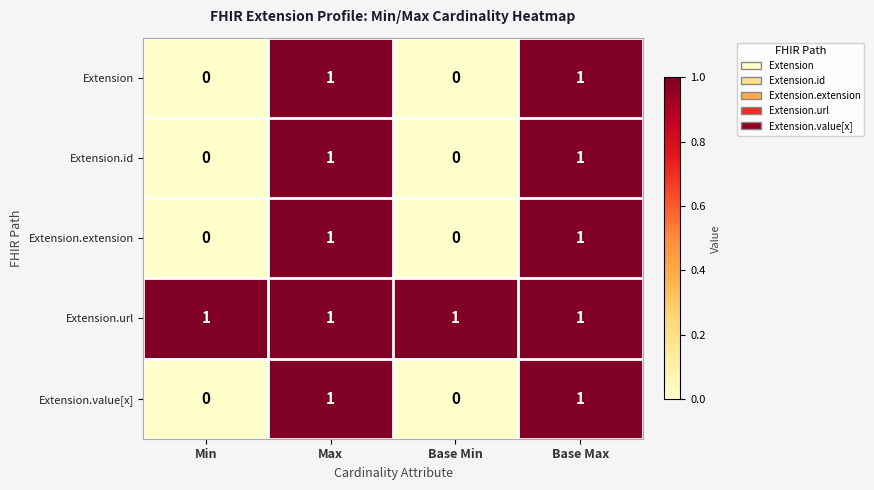

How many Extension.value[x] values are between 0 and 1?

4